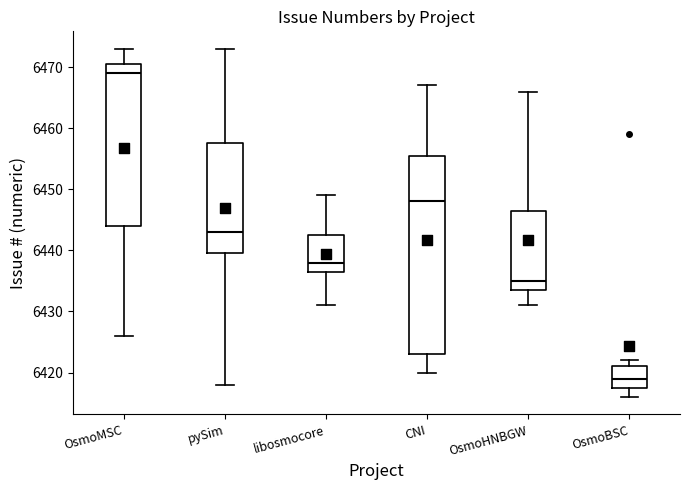

Reading left to right, transcribe this box plot: for each box, give where its median line is, the range the box spans, and where its two whiskers end, as read against the y-axis. The values are not printed on the chart, so give them approximately, as read against the axis.

OsmoMSC: median 6469, box 6444 to 6471, whiskers 6426 to 6473
pySim: median 6443, box 6440 to 6458, whiskers 6418 to 6473
libosmocore: median 6438, box 6437 to 6443, whiskers 6431 to 6449
CNI: median 6448, box 6423 to 6456, whiskers 6420 to 6467
OsmoHNBGW: median 6435, box 6434 to 6447, whiskers 6431 to 6466
OsmoBSC: median 6419, box 6418 to 6421, whiskers 6416 to 6422